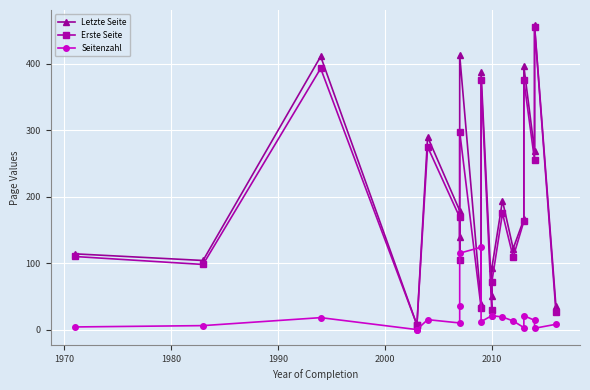

How many interior local valleys does the Letzte Seite series have?

7